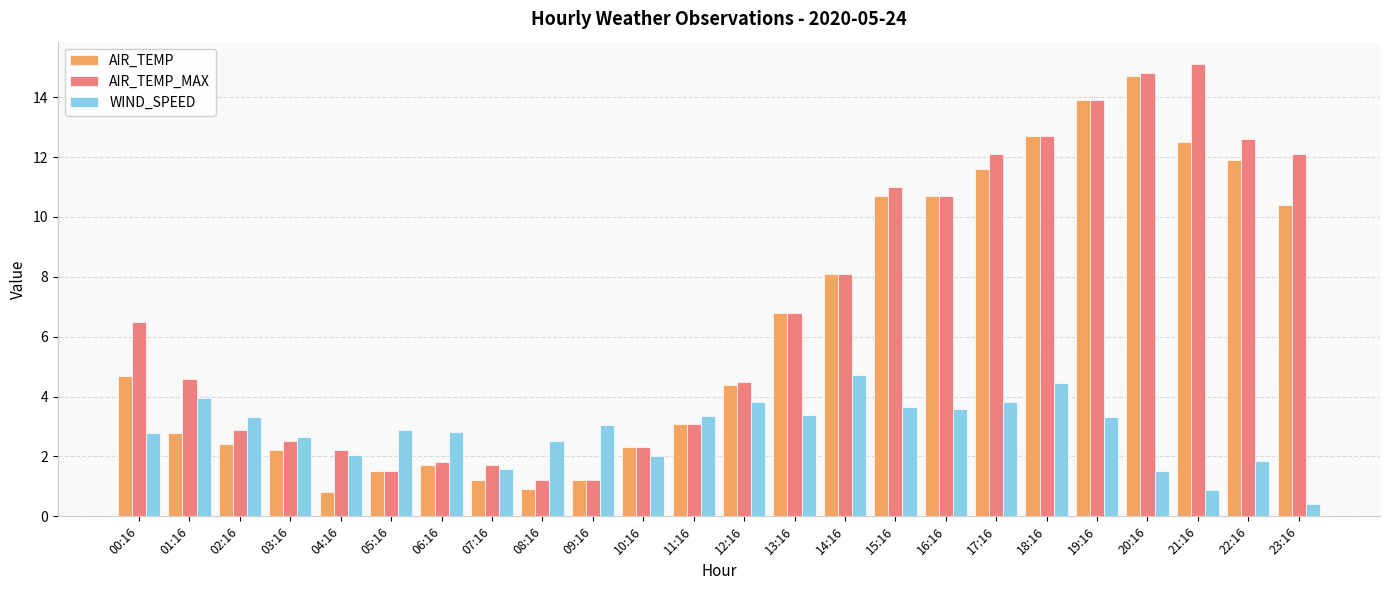

What is the difference between the maximum and minimum values in the WIND_SPEED series?

4.3